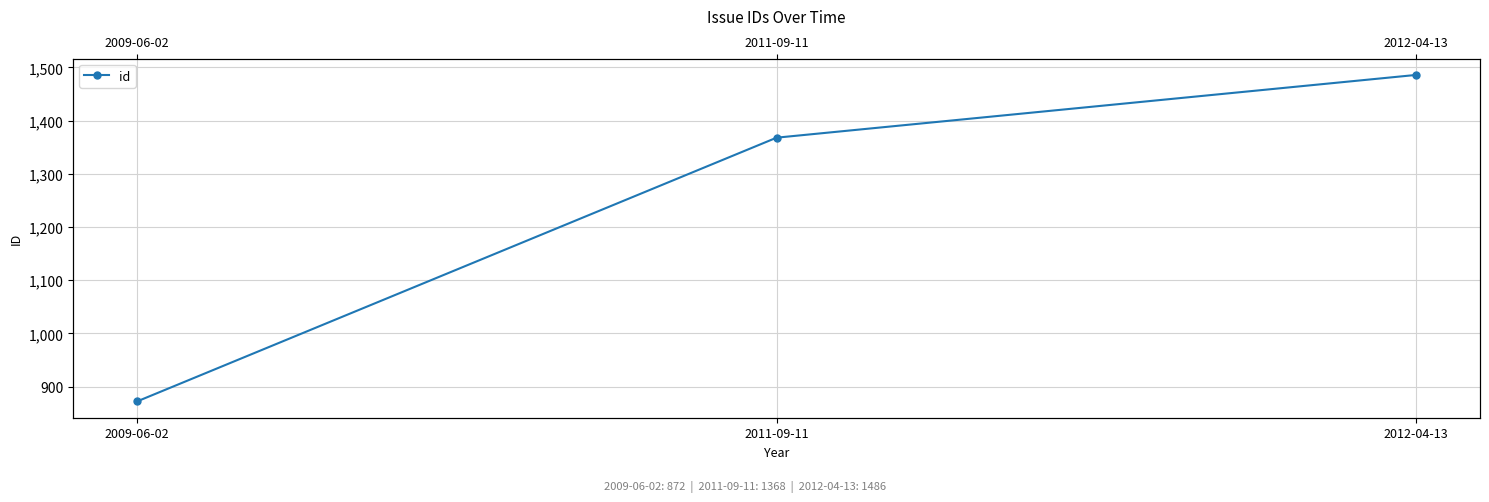

What is the sum of all values?

3726